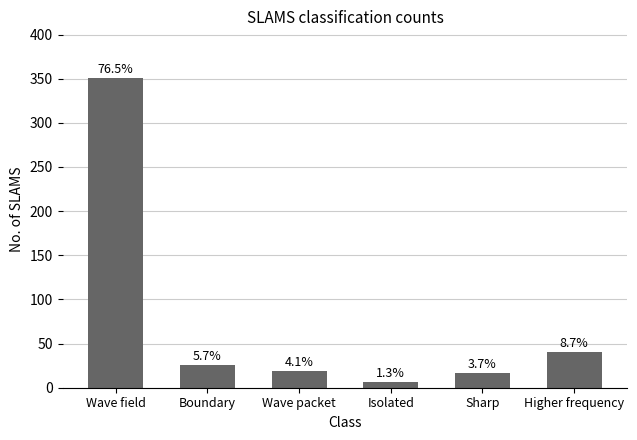

What is the sum of the values at Isolated and Wave field?

357